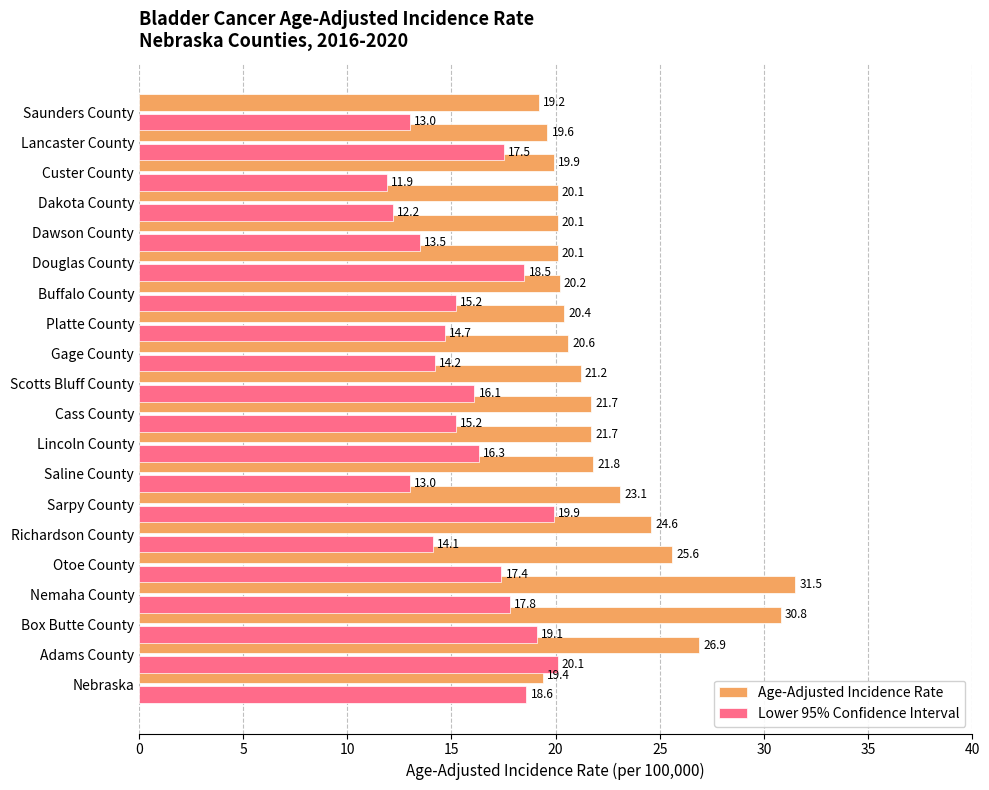

What is the difference between the maximum and minimum values in the Age-Adjusted Incidence Rate series?

12.3